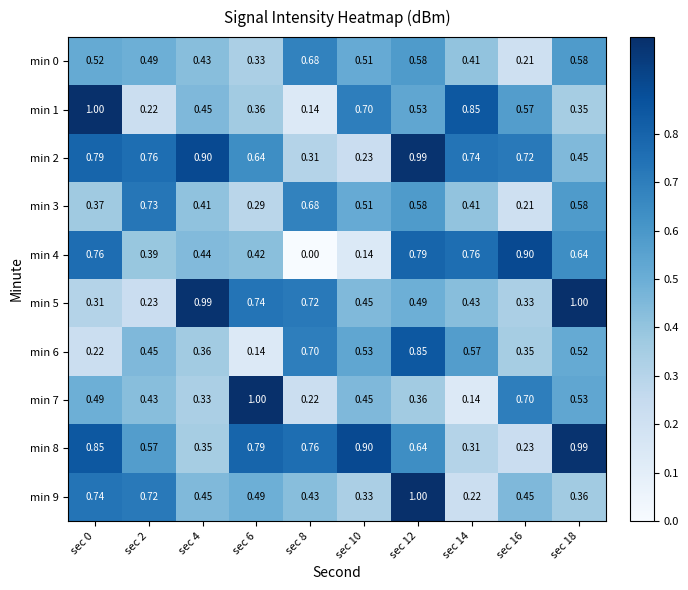

Is the value of min 3 at sec 2 greater than the value of min 8 at sec 2?

Yes